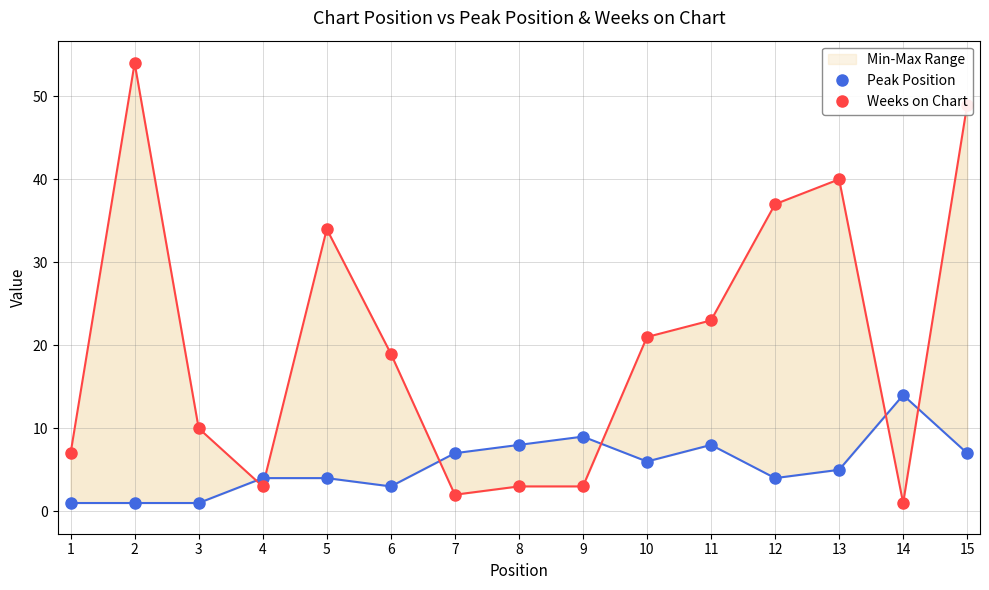

Reading right to left, extract all data points from this chart.

Peak Position: 15=7	14=14	13=5	12=4	11=8	10=6	9=9	8=8	7=7	6=3	5=4	4=4	3=1	2=1	1=1
Weeks on Chart: 15=49	14=1	13=40	12=37	11=23	10=21	9=3	8=3	7=2	6=19	5=34	4=3	3=10	2=54	1=7